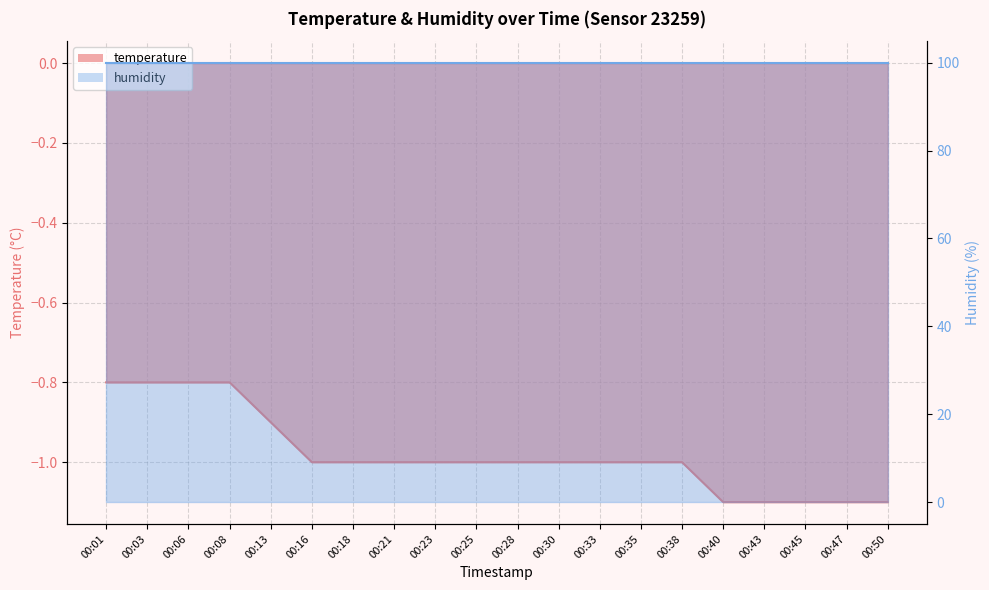

Rank the categories by value from lowest to highest.

00:40, 00:43, 00:45, 00:47, 00:50, 00:16, 00:18, 00:21, 00:23, 00:25, 00:28, 00:30, 00:33, 00:35, 00:38, 00:13, 00:01, 00:03, 00:06, 00:08